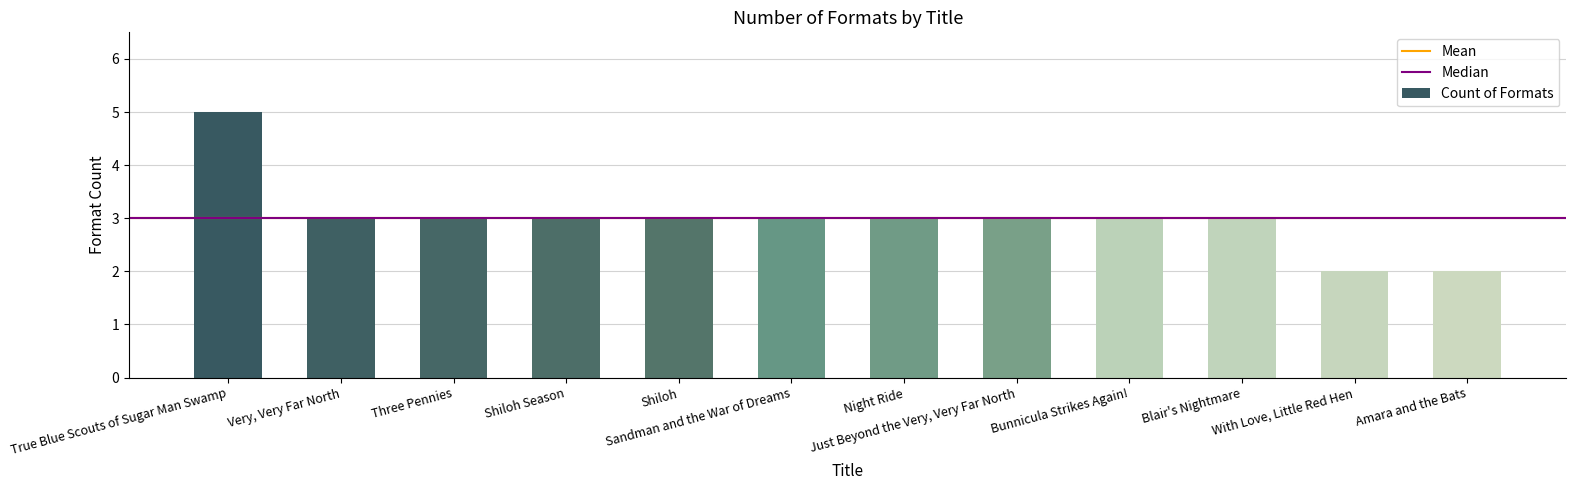

How many categories are shown in the chart?

12